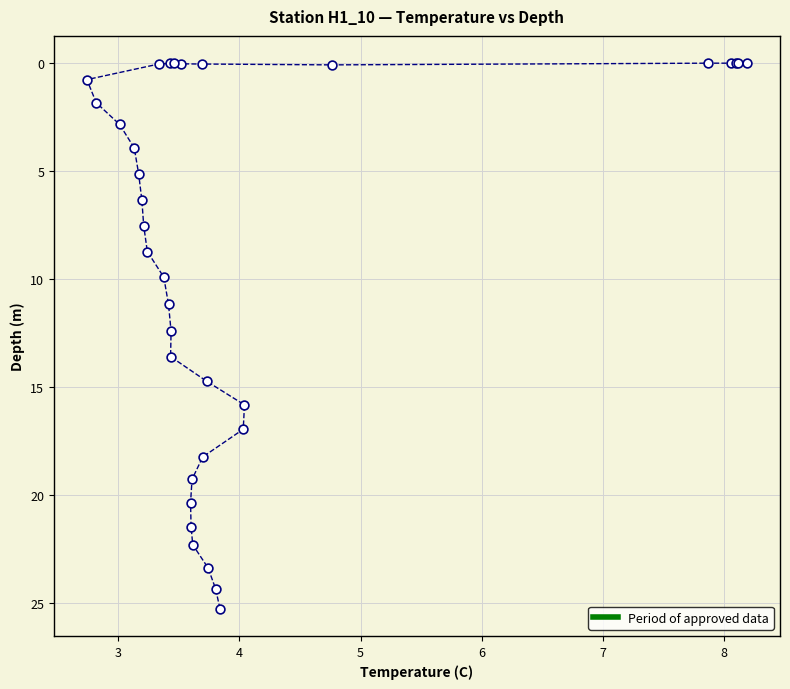

What Y value in the scatter plot is closest to 12?

12.4